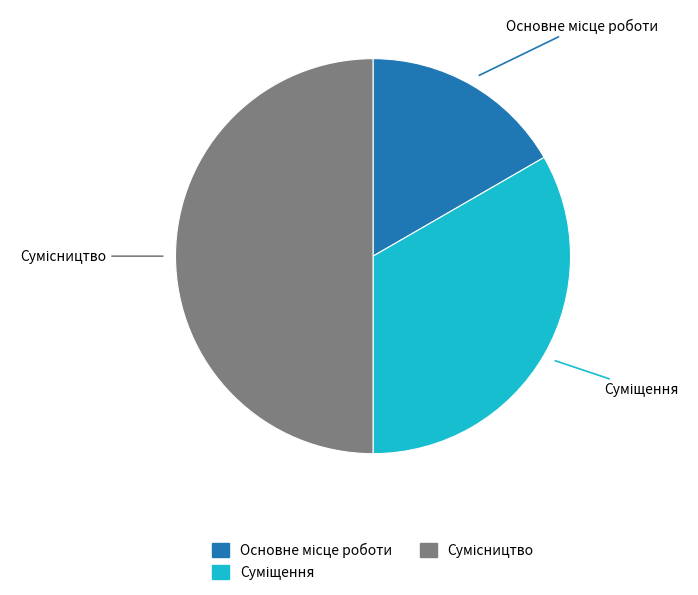

What is the largest slice in the pie chart?

Сумісництво